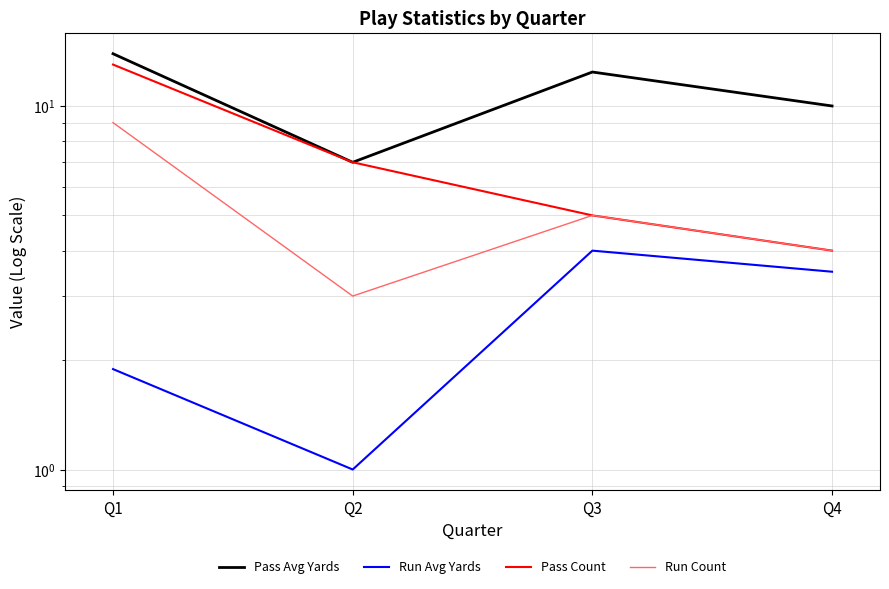

Rank the series by their average value, from highest to lowest.

Pass Avg Yards, Pass Count, Run Count, Run Avg Yards